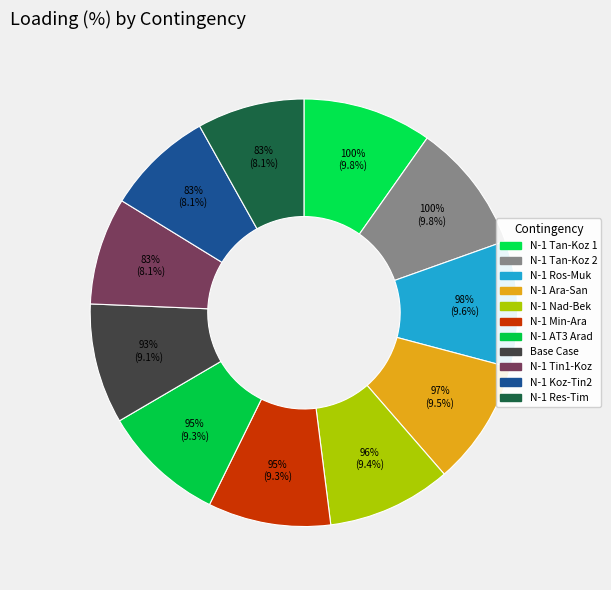

Which slice is the smallest?

N-1 400kV TINTARENI1-KOZLODUI